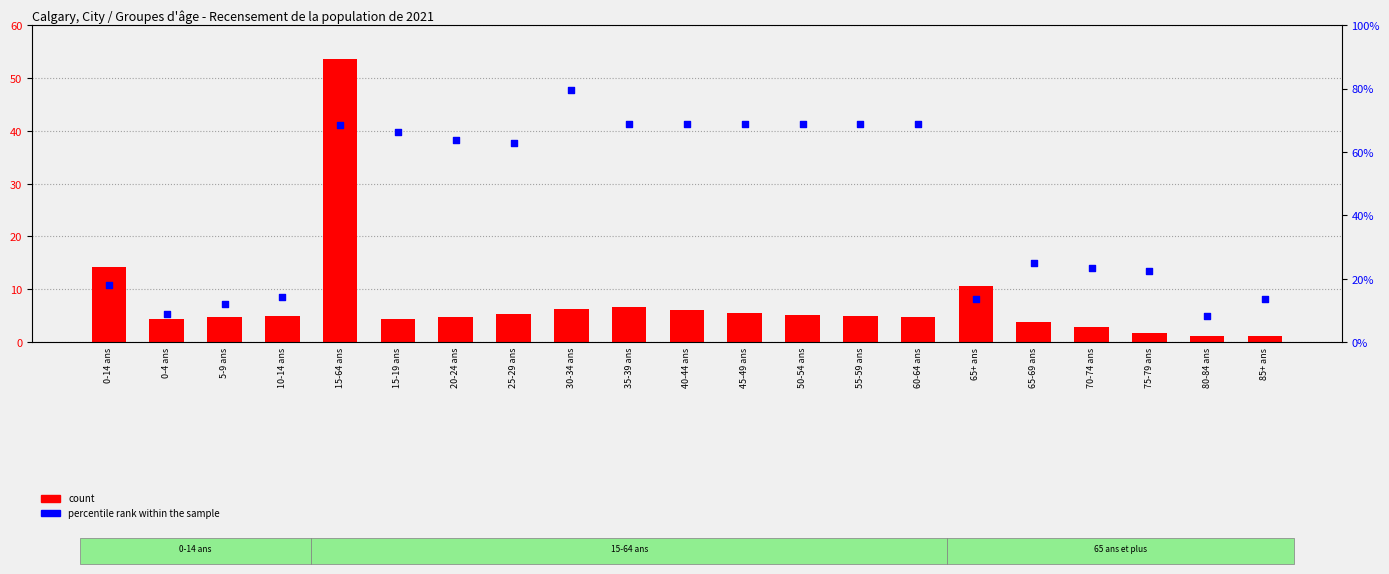

What are all the series names shown in the legend?

count, percentile rank within the sample